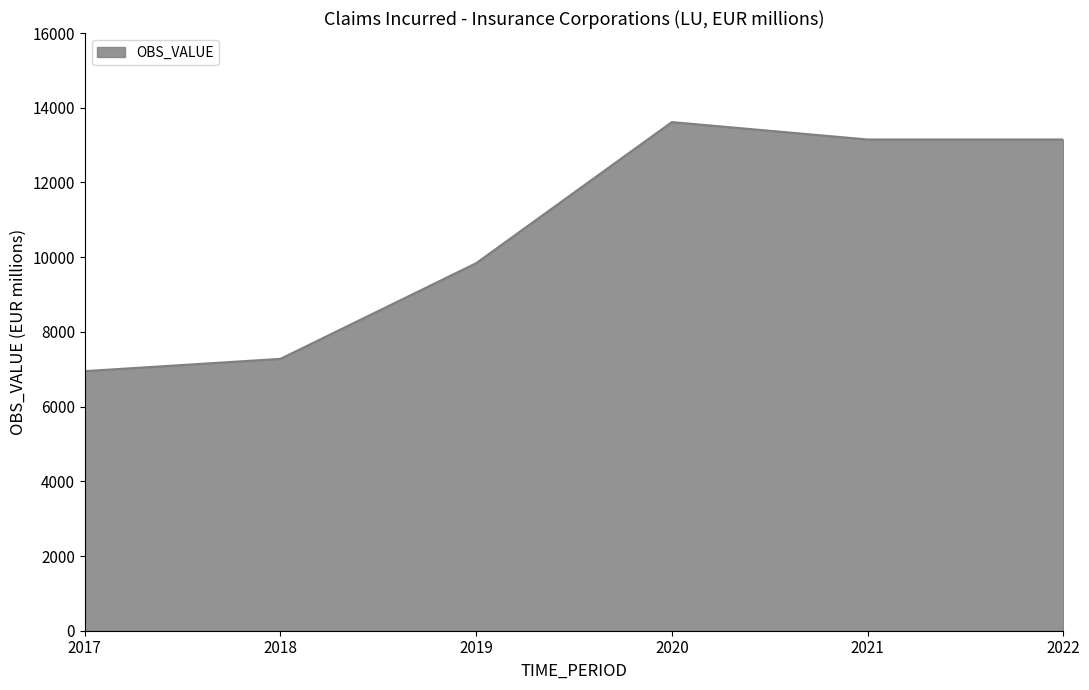

What is the sum of the values at 2019 and 2017?

16788